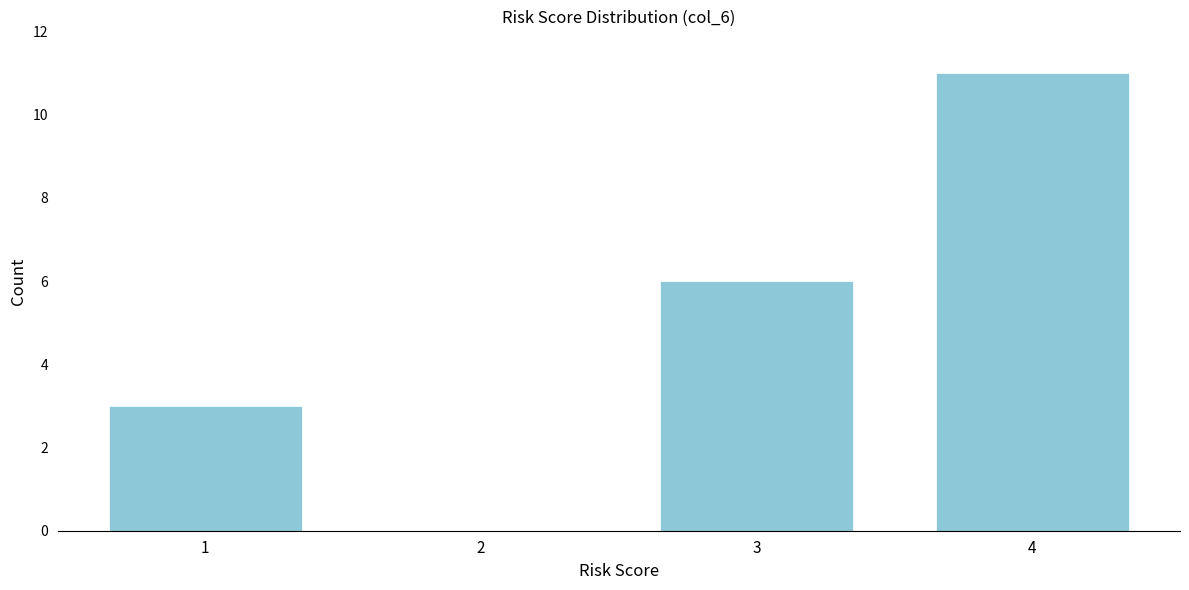

Reading right to left, extract all data points from this chart.

4=11	3=6	2=0	1=3